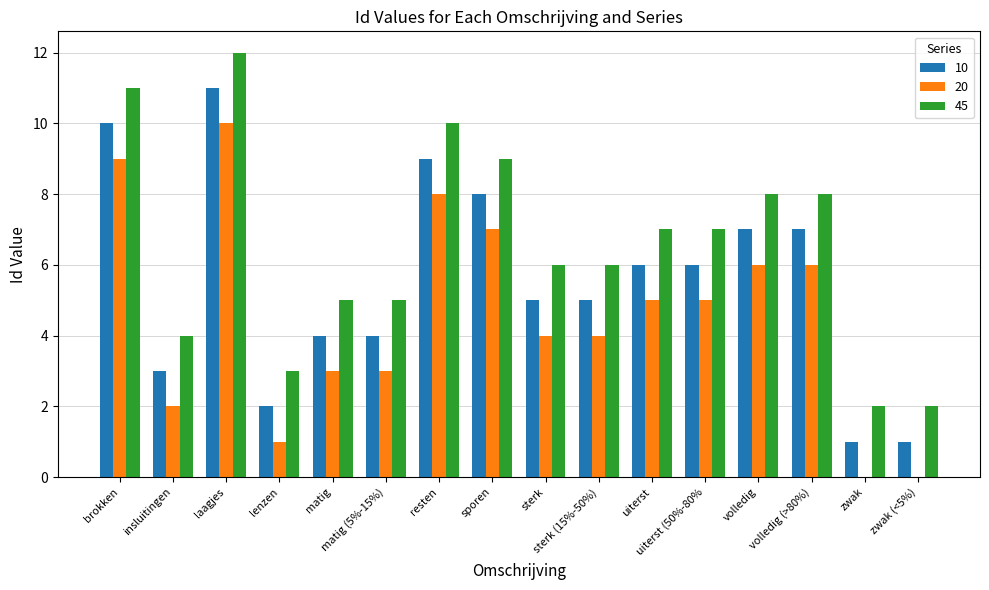

What is the greatest value displayed?

12